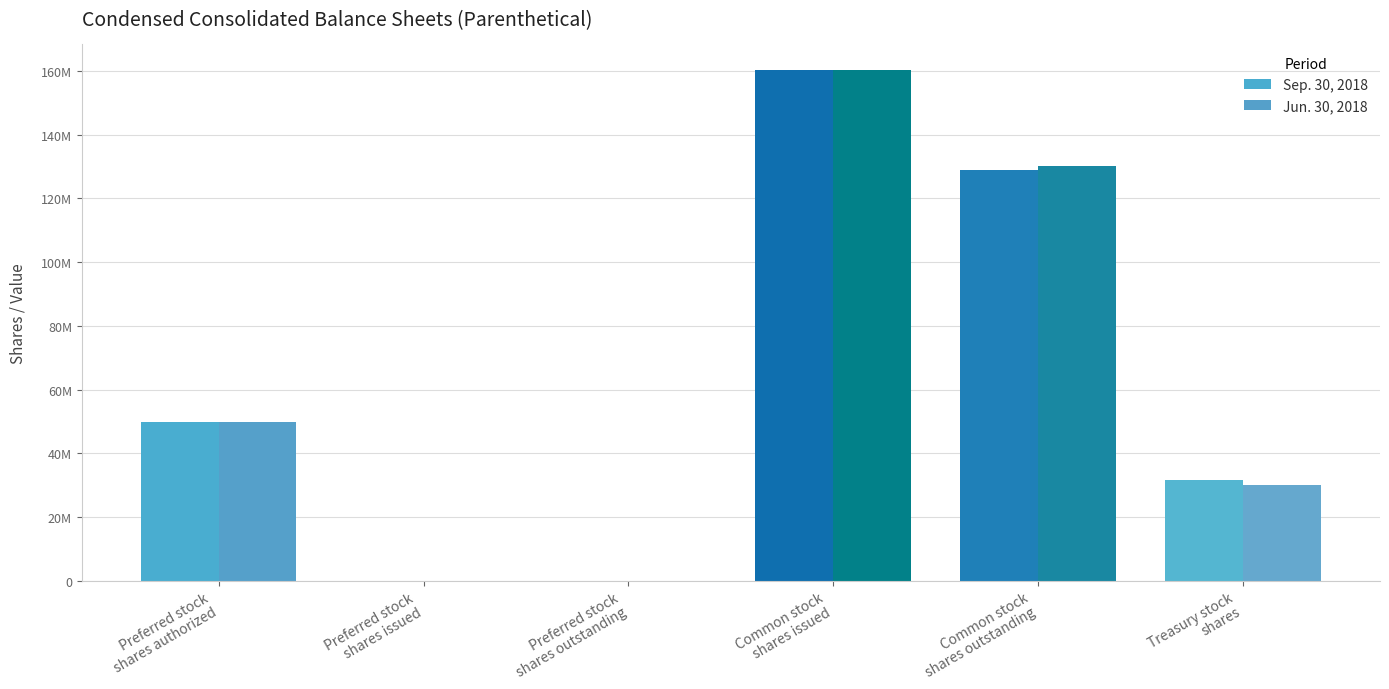

What is the sum of all Jun. 30, 2018 values?

370600000